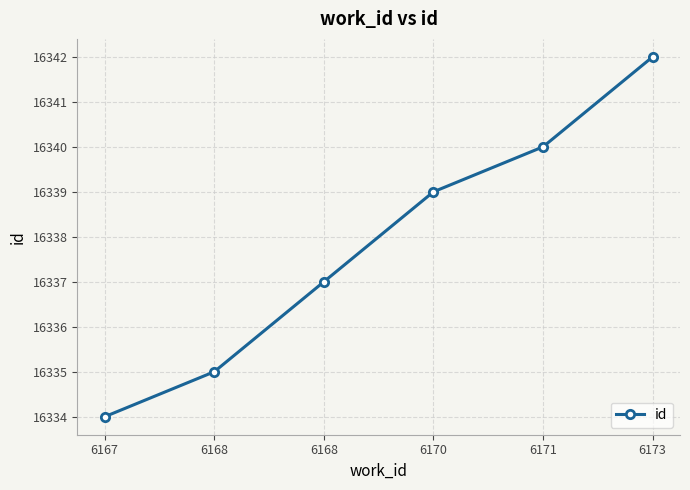

How many values are below 16339?

3